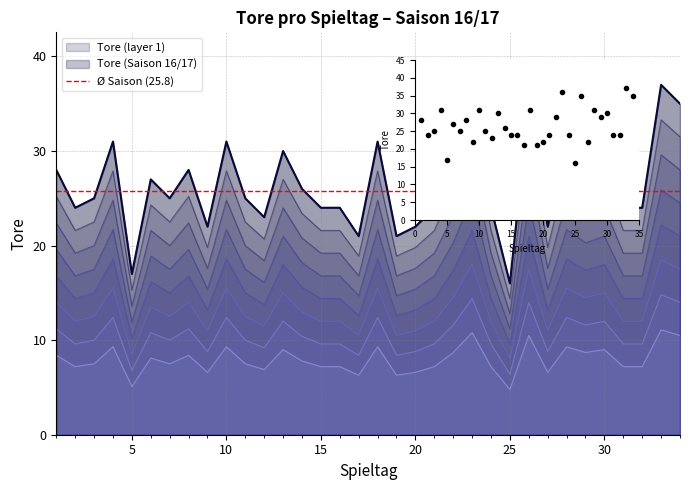

List the labels in order of value, smallest first.

25, 5, 17, 19, 9, 20, 27, 12, 2, 15, 16, 21, 24, 31, 32, 3, 7, 11, 14, 6, 1, 8, 22, 29, 13, 30, 4, 10, 18, 28, 26, 34, 23, 33